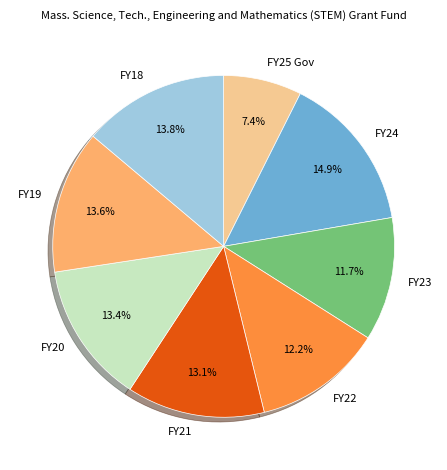

To the nearest percent, what is the average slice percentage?

12%